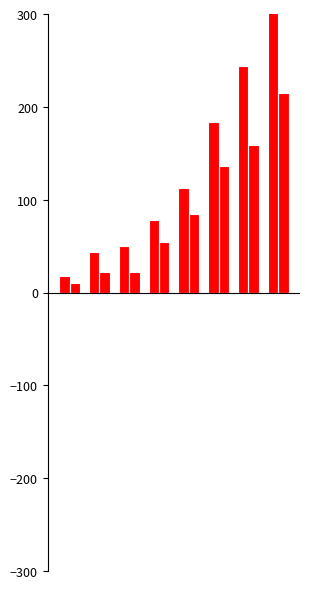

How many data points does each series have?

8